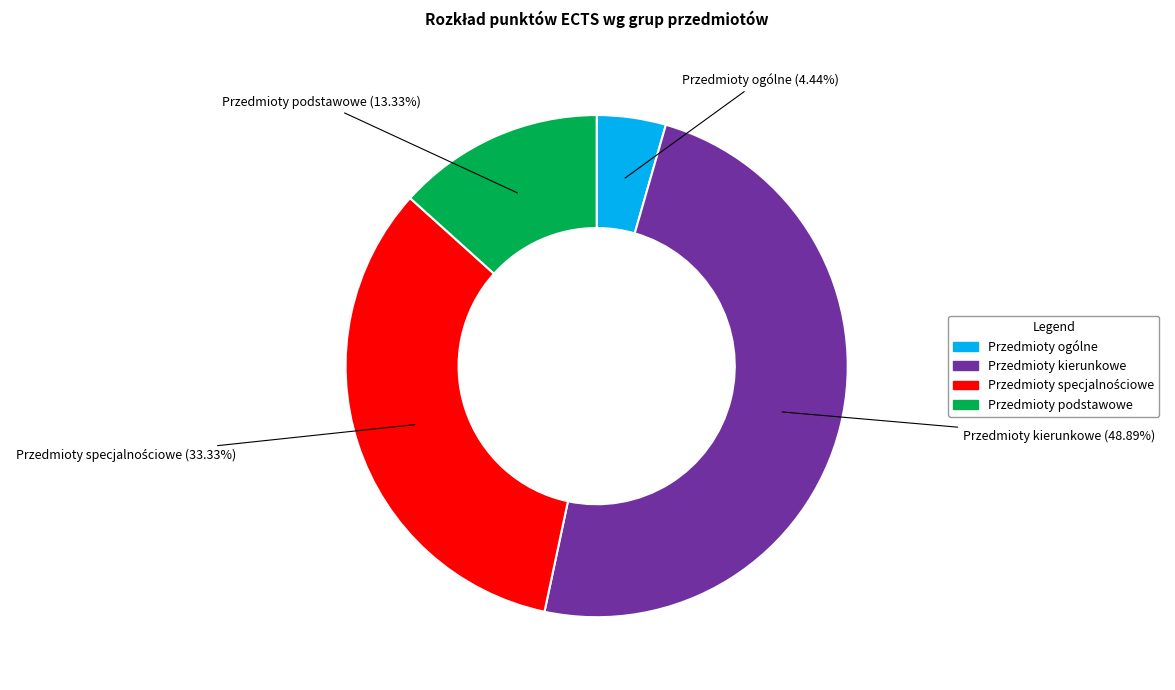

Does any single category account for the majority?

No